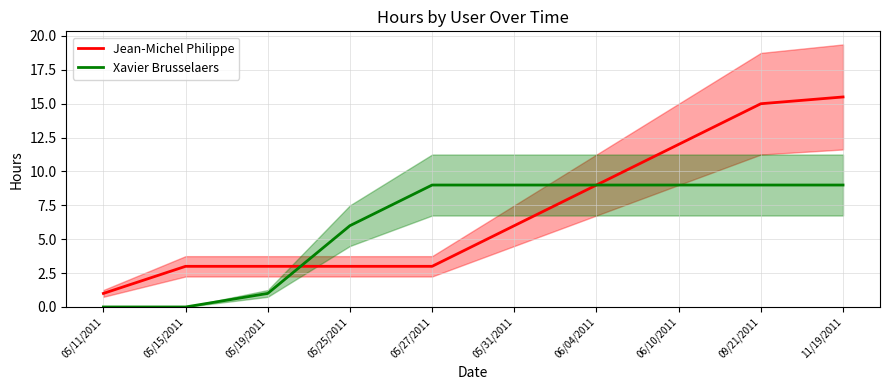

Which series has the largest total across all categories?

Jean-Michel Philippe